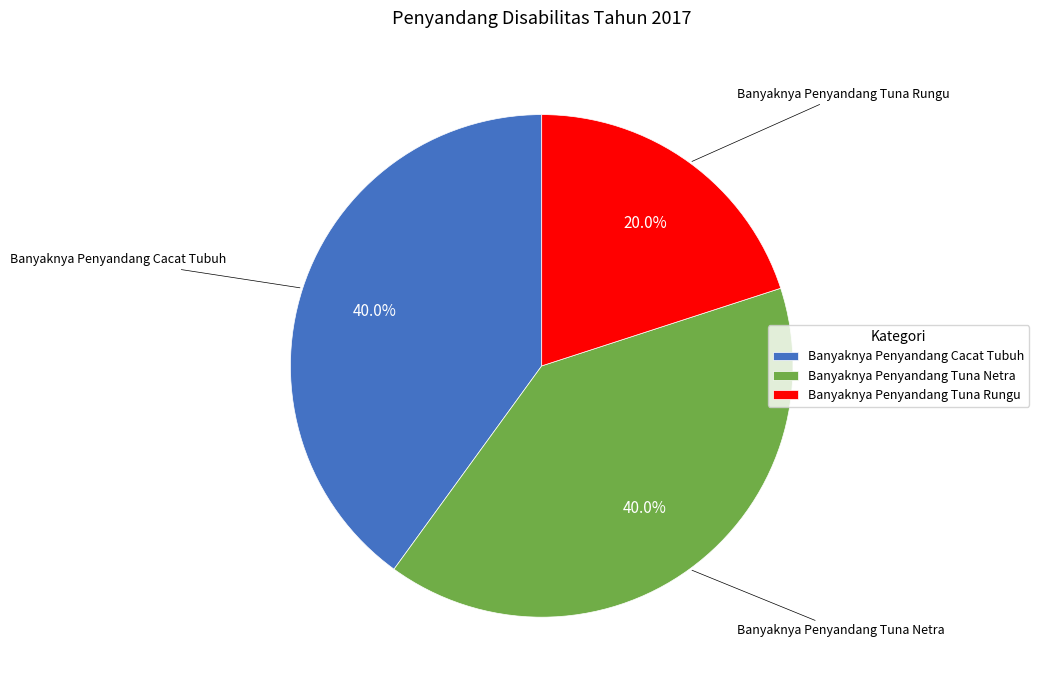

To the nearest percent, what is the combined percentage of Banyaknya Penyandang Tuna Netra and Banyaknya Penyandang Cacat Tubuh?

80%